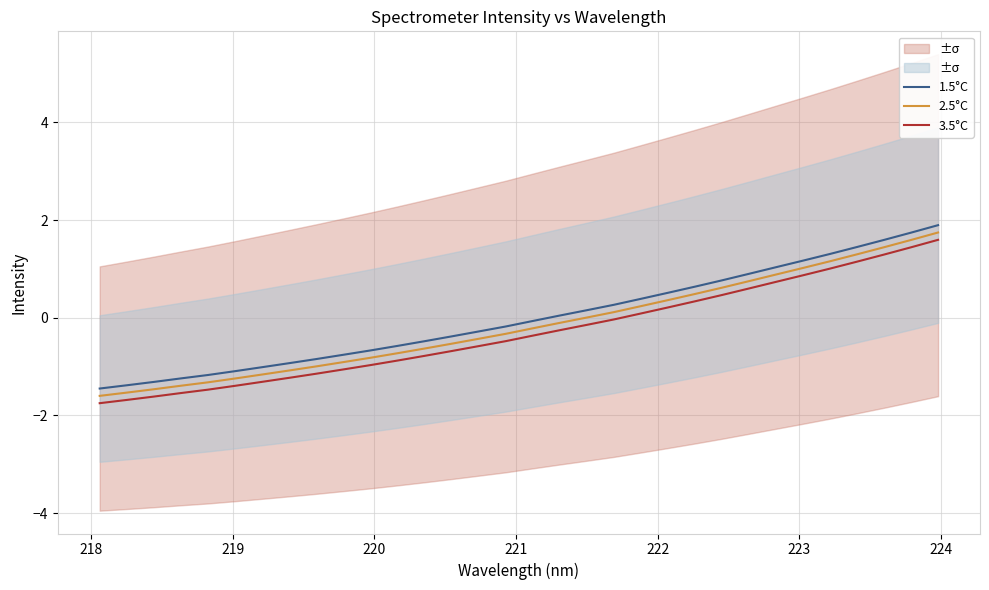

True or false: 1.5°C and 3.5°C intersect in this chart.

False